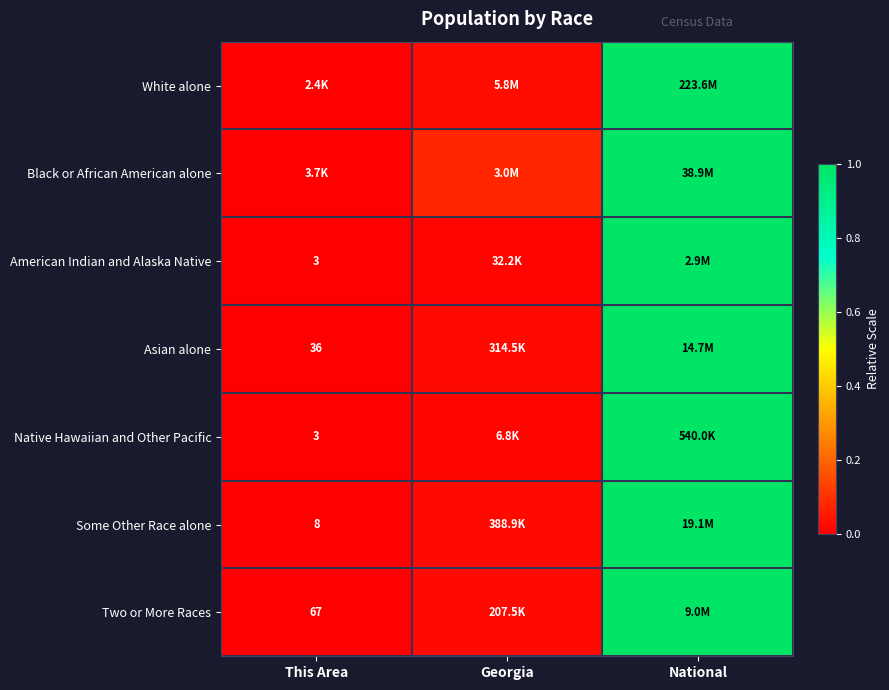

At which category is the sum across all series the highest?

National